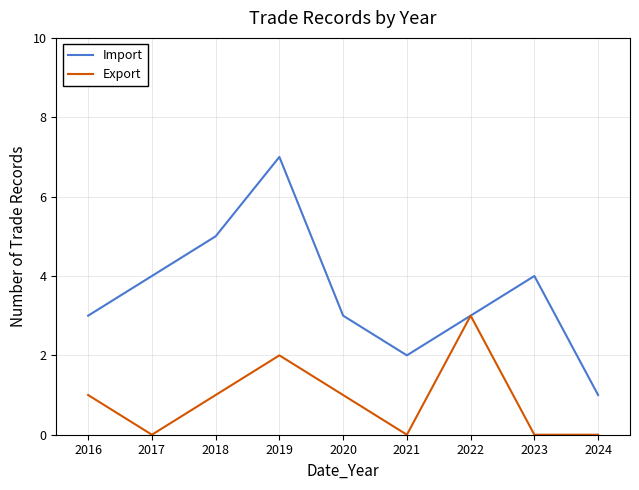

True or false: Export has a value of 0 at 2016.

False